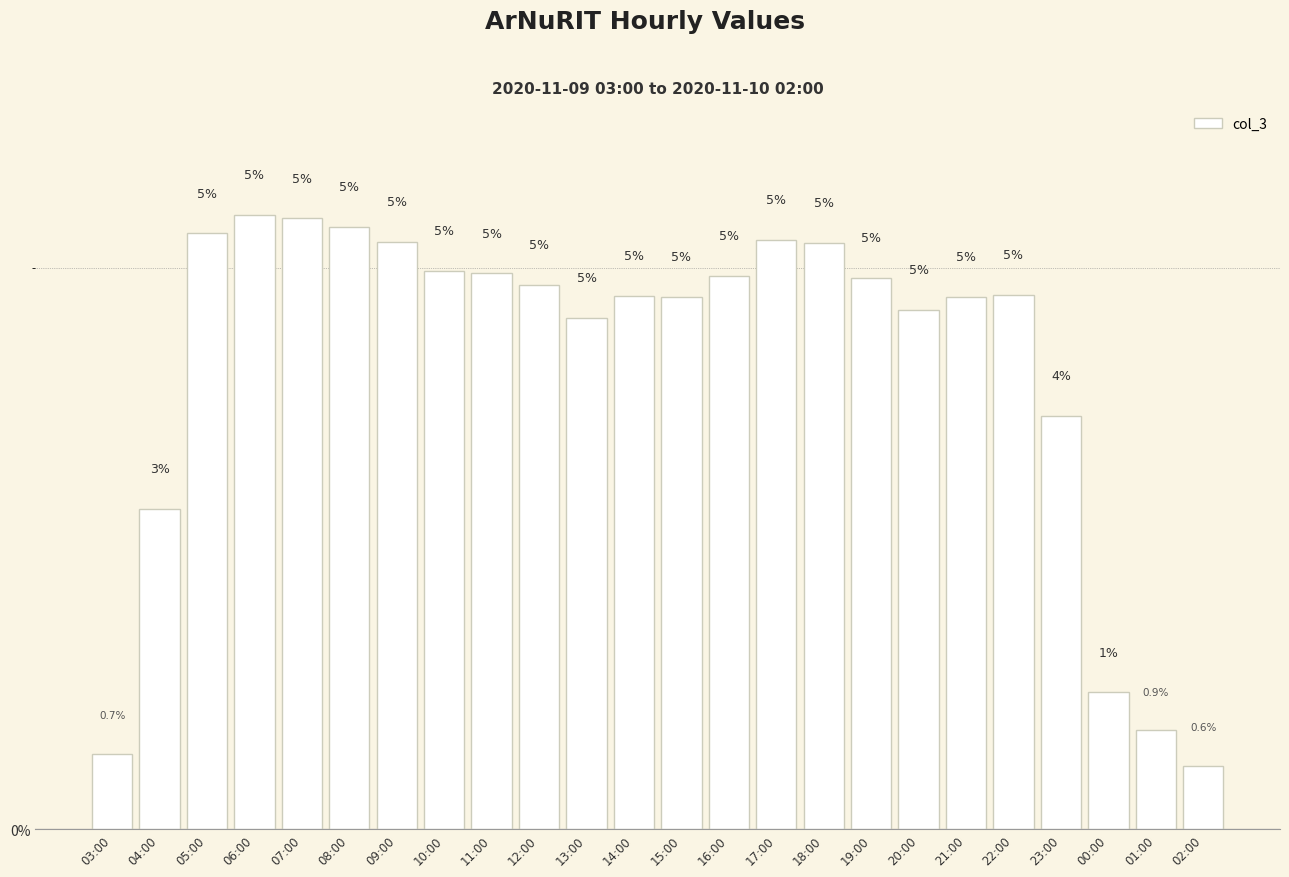

What is the average value?

4.2